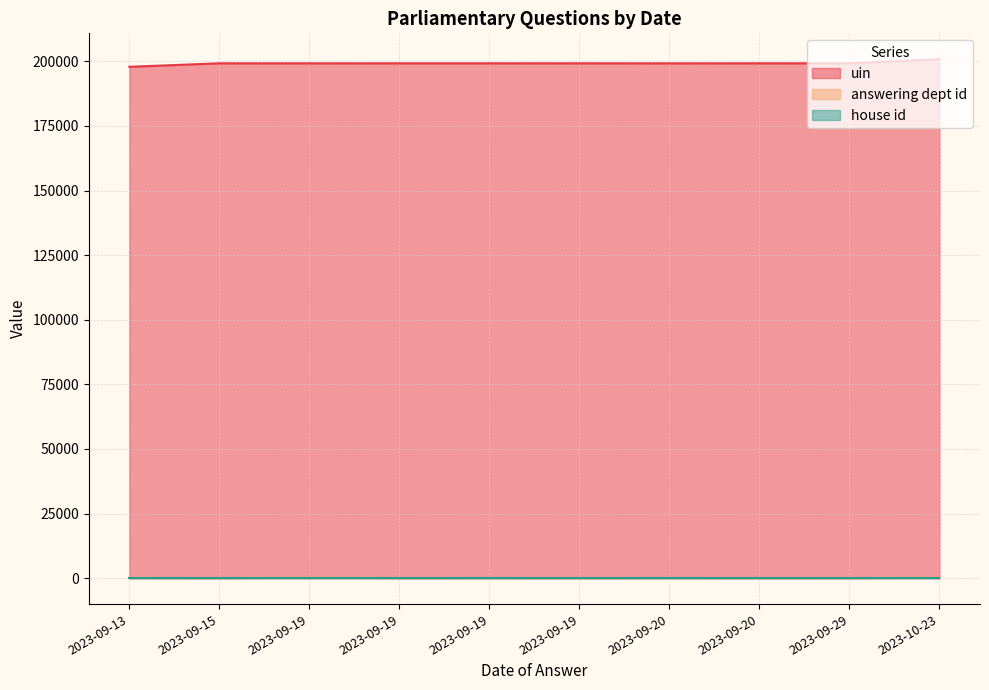

What is the average value of the answering dept id series?

70